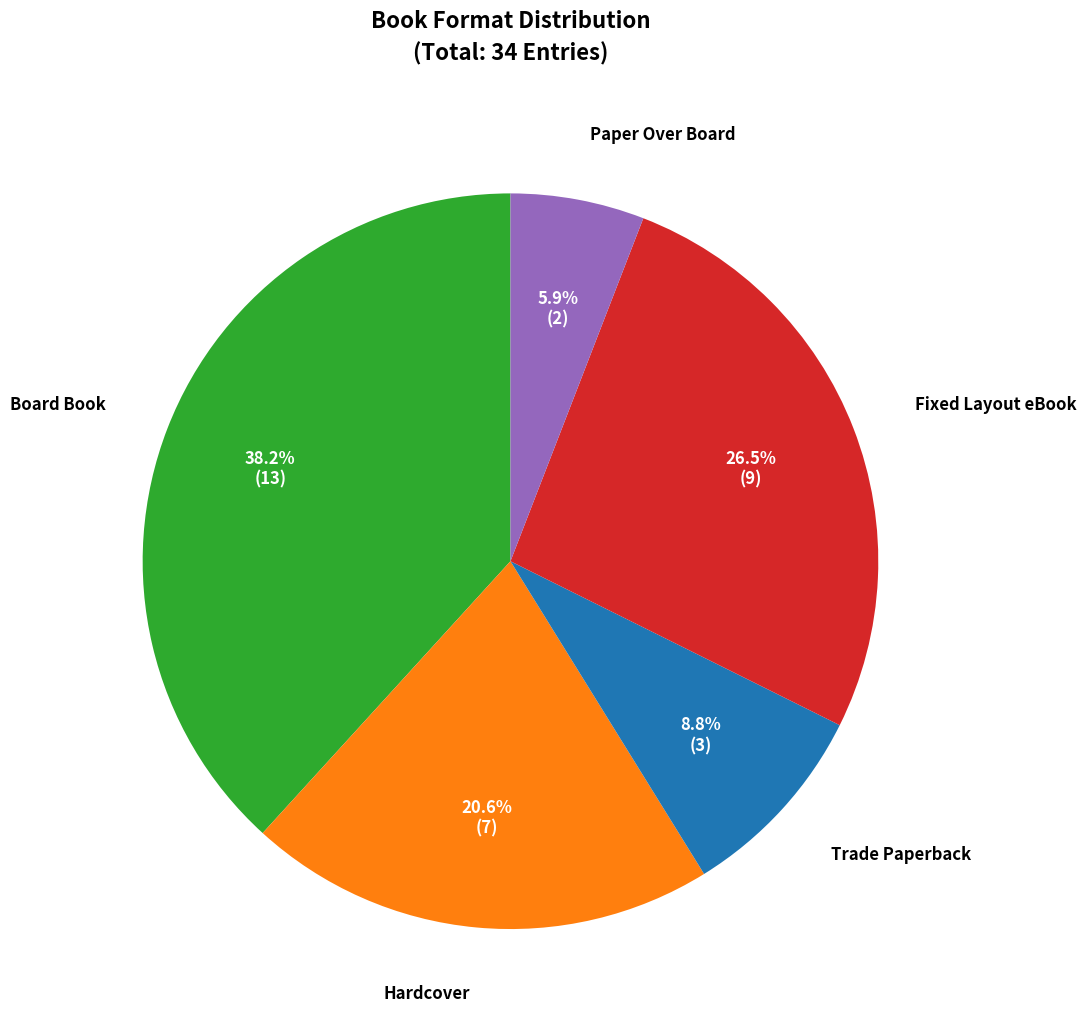

True or false: Board Book accounts for 38% of the total.

True